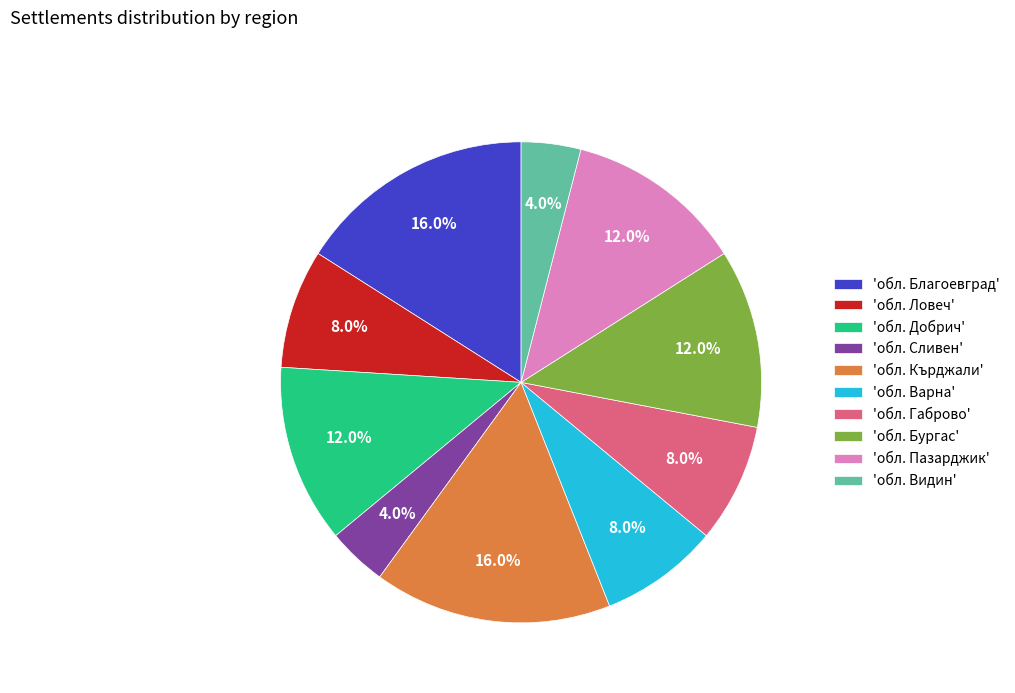

Do 'обл. Благоевград' and 'обл. Пазарджик' together represent more than half of the pie?

No